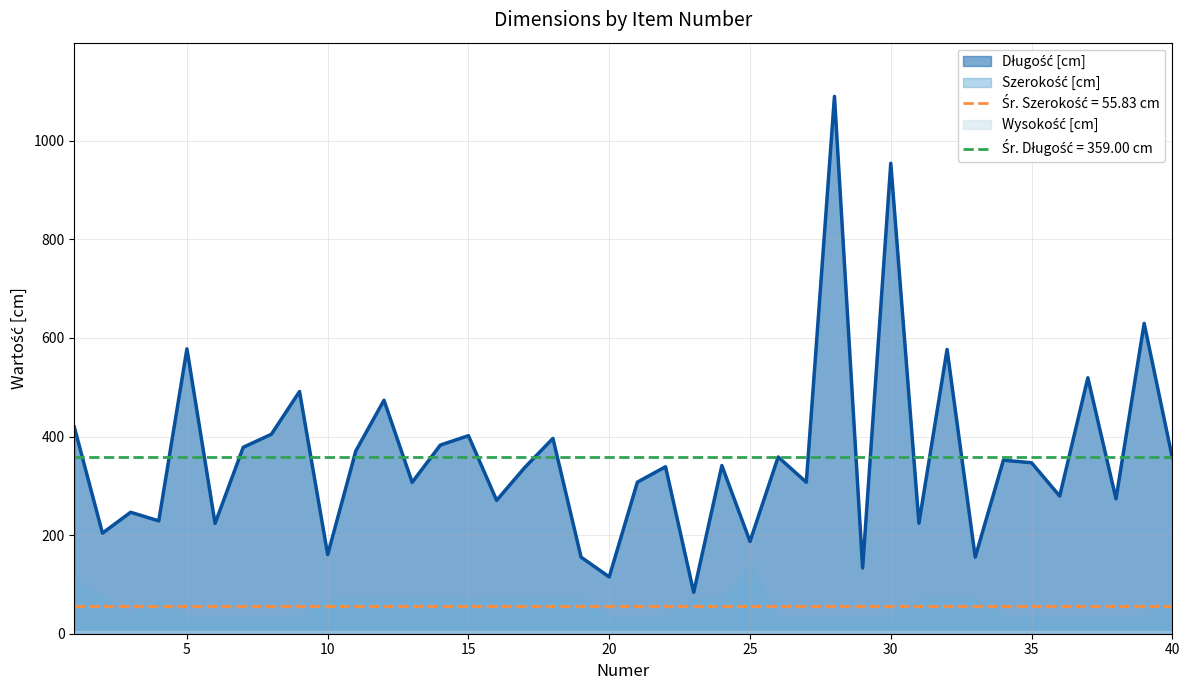

At which label is Szerokość [cm] closest to 88?

2